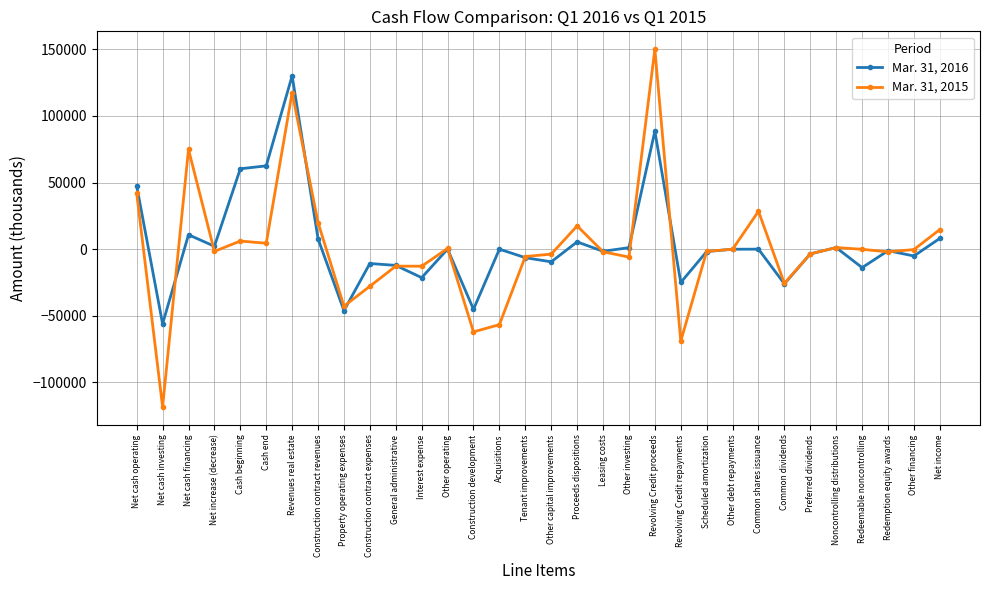

What is the difference between the highest and lowest values at Construction development?

16911